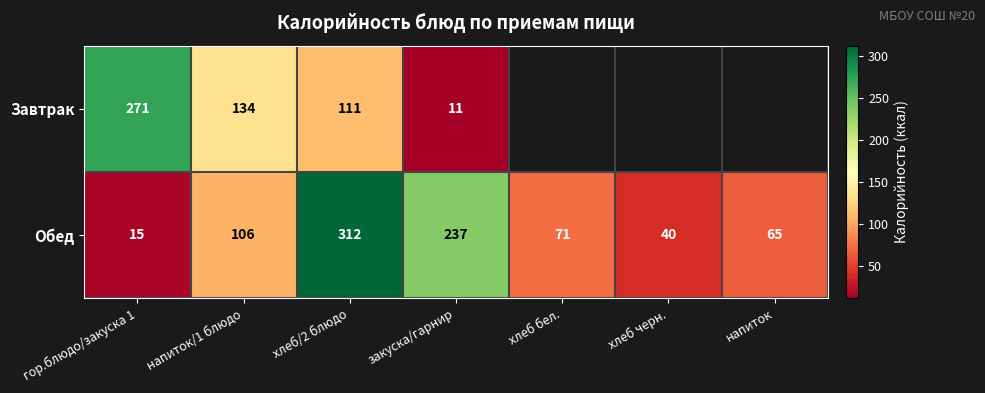

List the labels in order of Обед value, largest first.

хлеб/2 блюдо, закуска/гарнир, напиток/1 блюдо, хлеб бел., напиток, хлеб черн., гор.блюдо/закуска 1